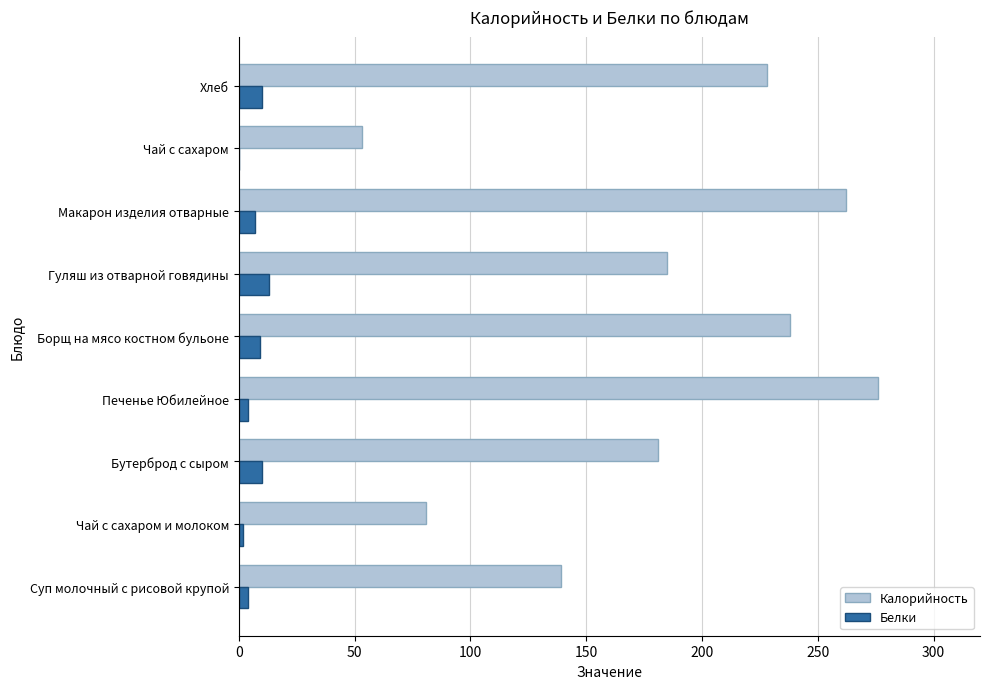

Read the Белки value at Хлеб.

10